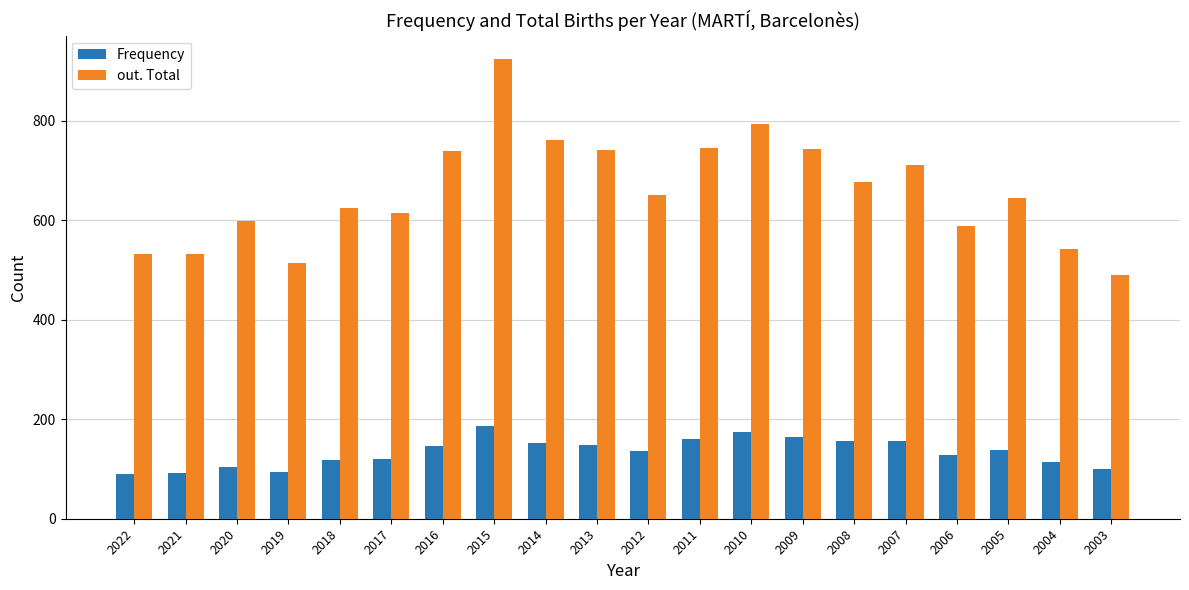

Where does the Frequency series first go above 138?

2016